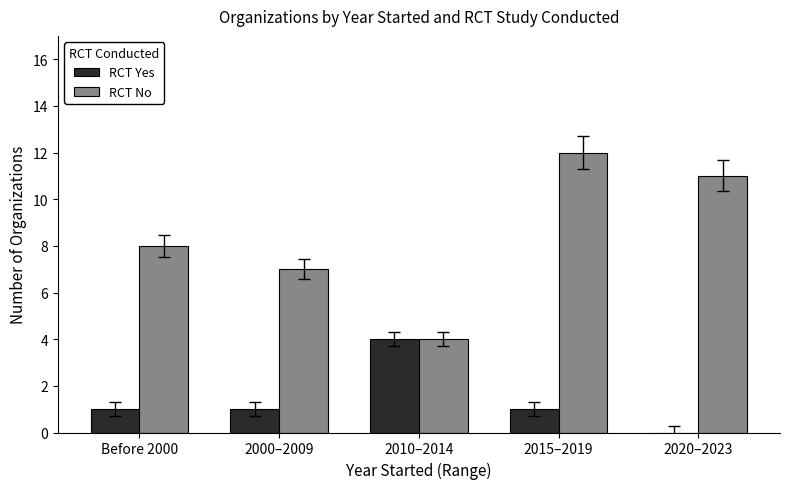

What is the sum of the RCT No values at 2015–2019 and 2020–2023?

23